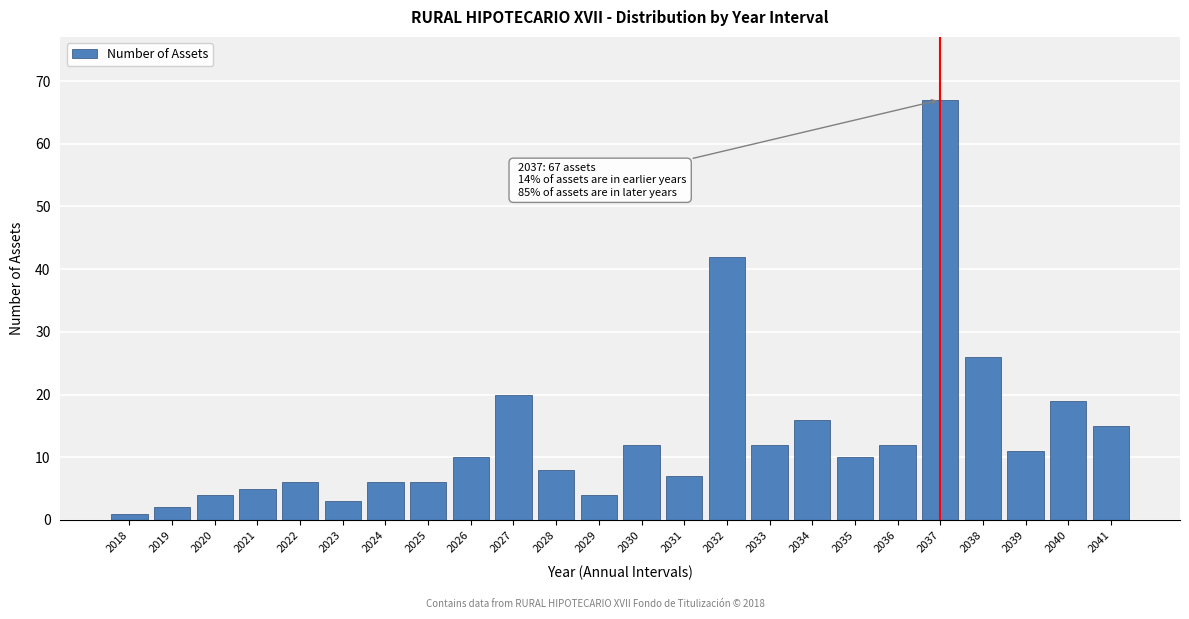

Reading right to left, extract all data points from this chart.

2041=15	2040=19	2039=11	2038=26	2037=67	2036=12	2035=10	2034=16	2033=12	2032=42	2031=7	2030=12	2029=4	2028=8	2027=20	2026=10	2025=6	2024=6	2023=3	2022=6	2021=5	2020=4	2019=2	2018=1